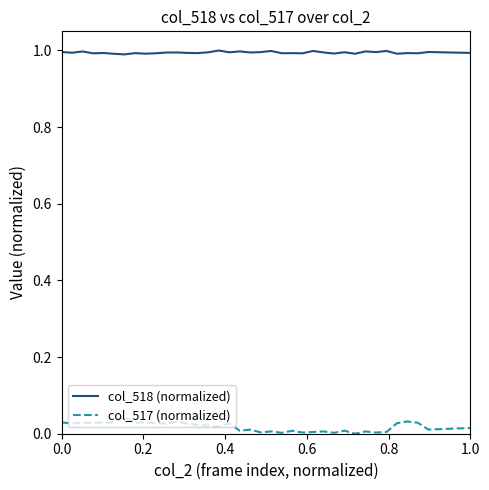

In col_517 (normalized), how many points are lower than both neighbors (excluding endpoints)?

13